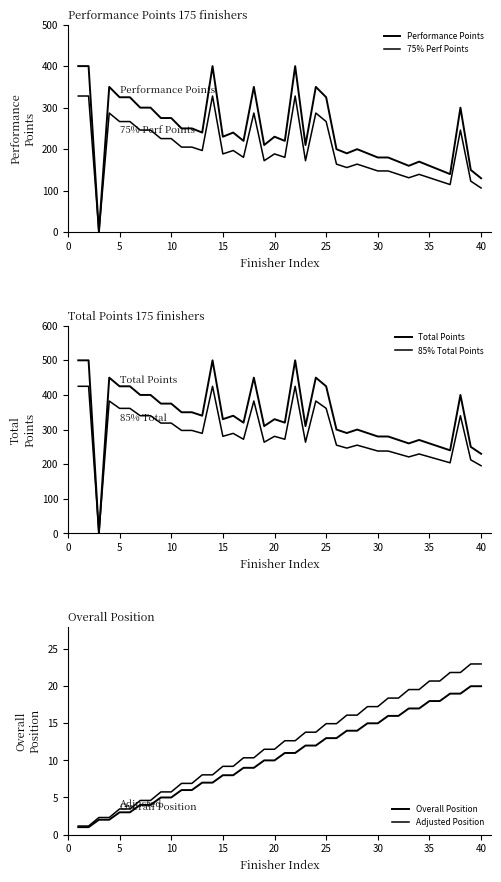

List the series in order of their peak value, highest first.

Total Points, 85% Total Points, Performance Points, 75% Perf Points, Adjusted Position, Overall Position